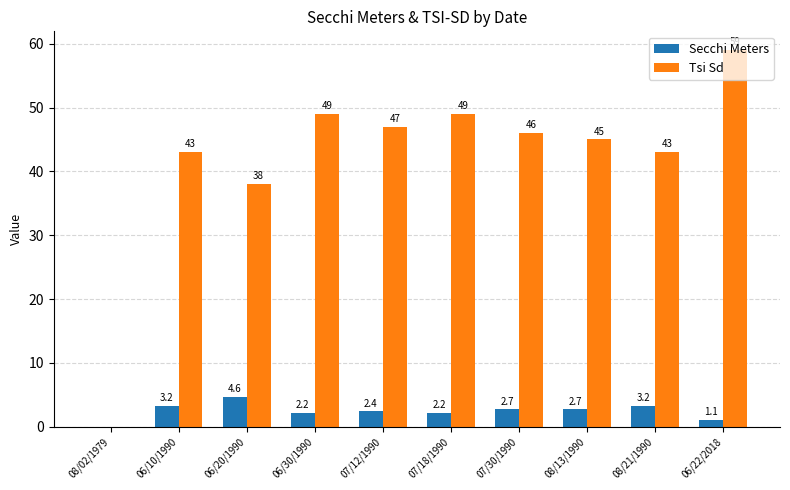

Are the bars grouped side by side (vs. stacked)?

Yes